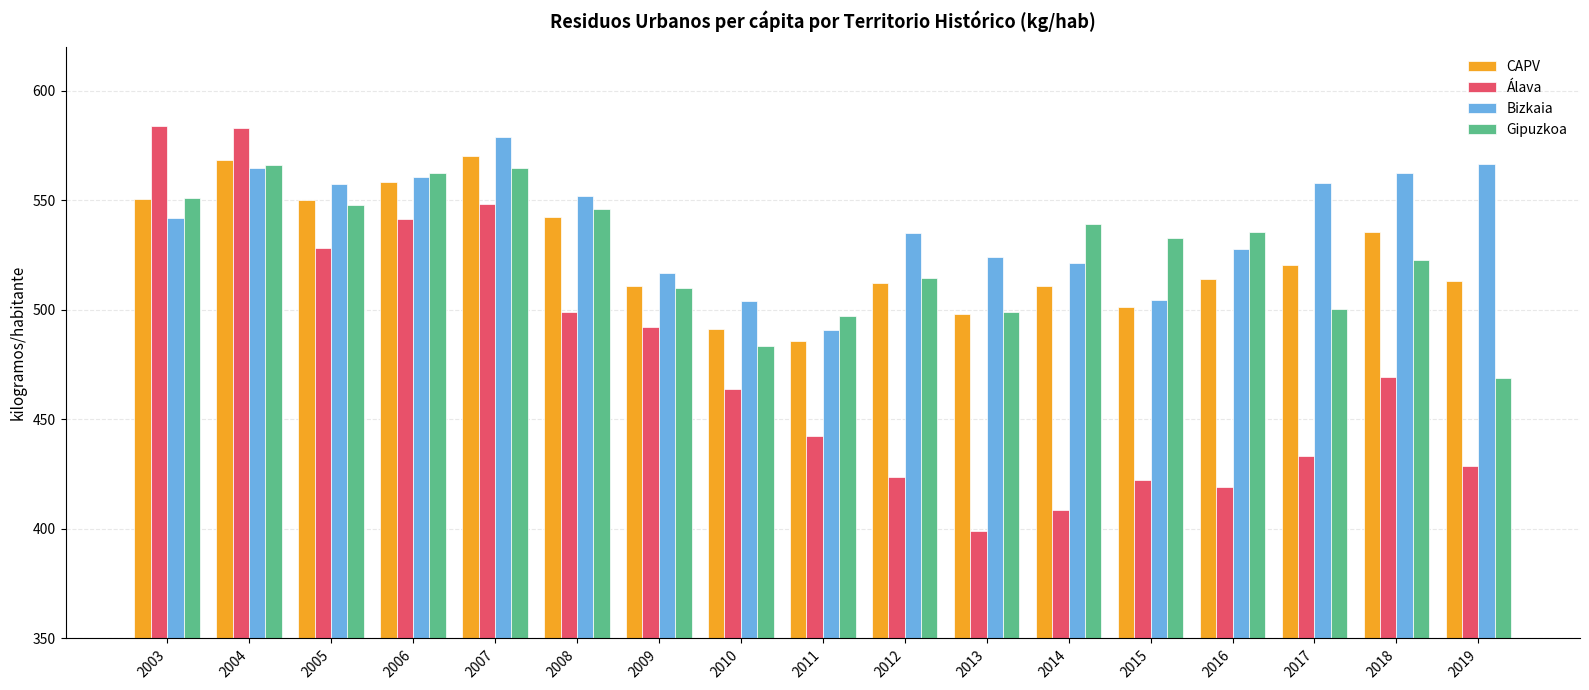

What is the value of the Gipuzkoa bar at the 17th from the left?

468.7